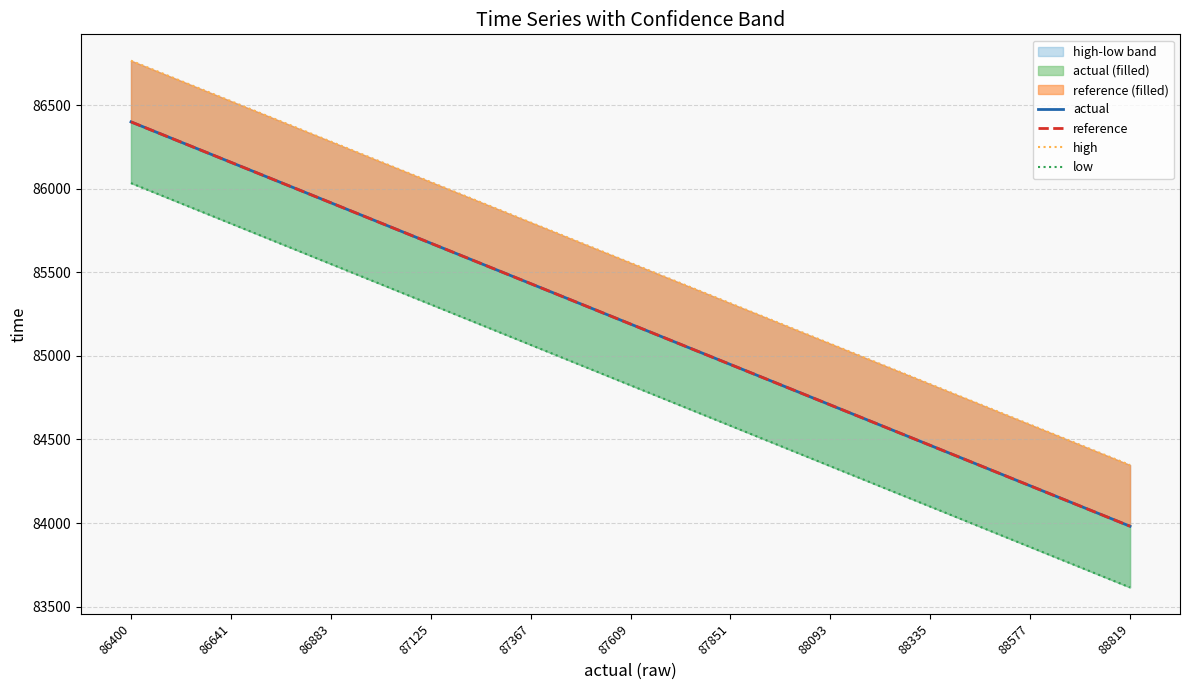

True or false: reference and low intersect in this chart.

False